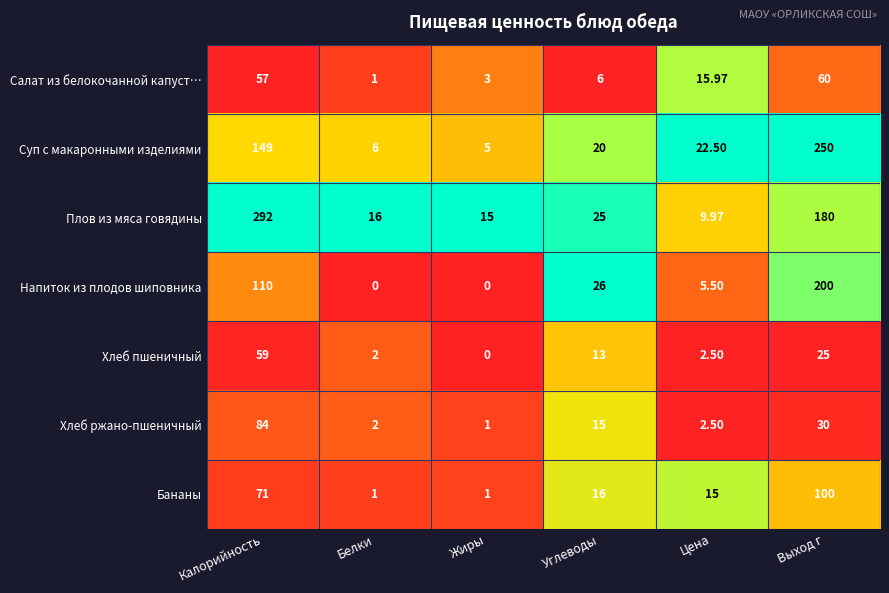

Where does the Суп с макаронными изделиями series first go above 22?

Калорийность